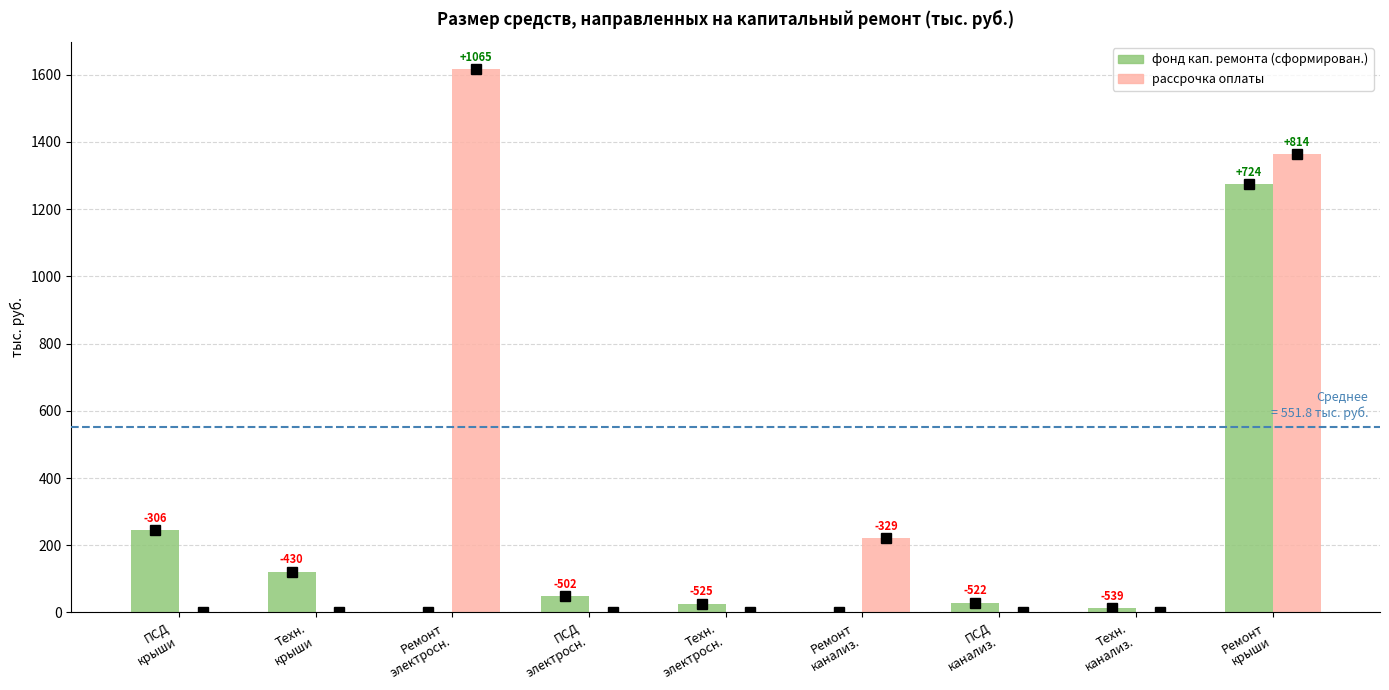

At Технадзор на ремонт систем канализации, list the series in order from largest to smallest.

фонд кап. ремонта (сформирован.), рассрочка оплаты